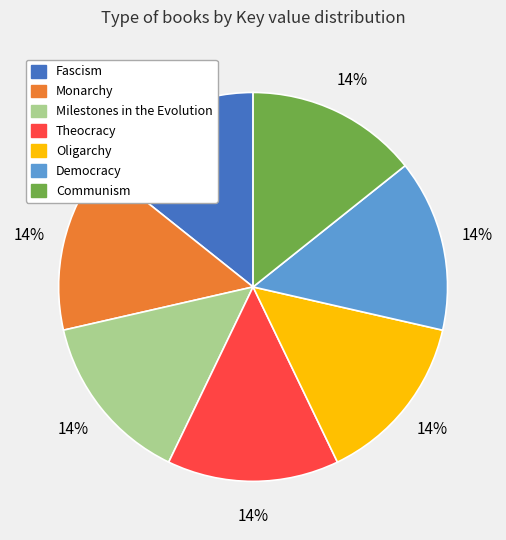

Approximately how many times larger is the value at Monarchy compared to Theocracy?

1.0